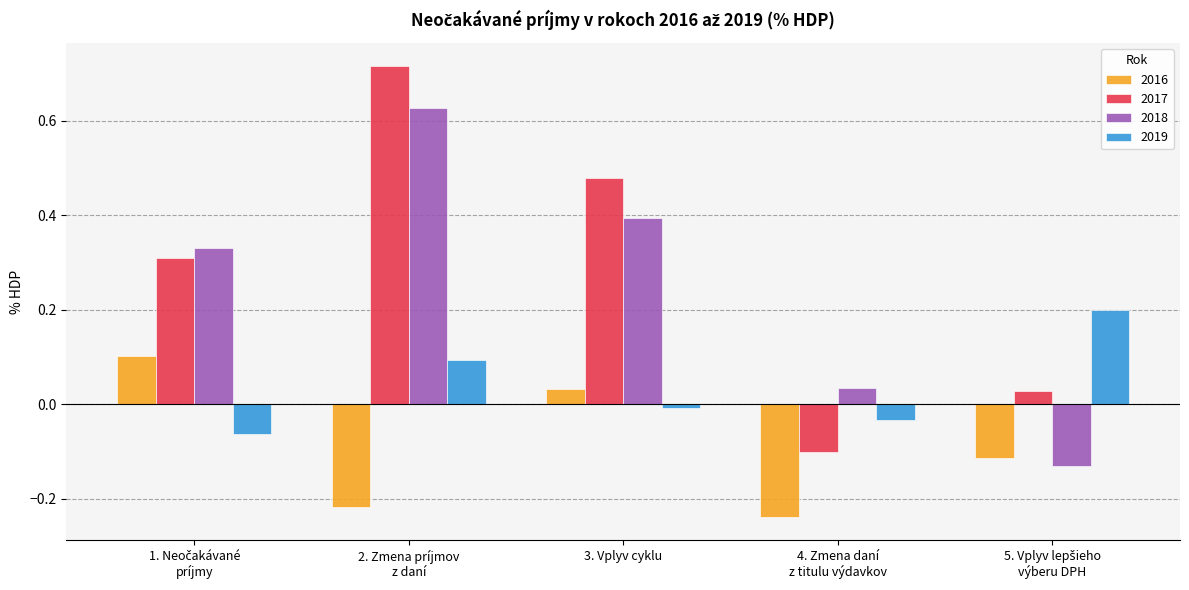

The value of 2018 at 3. Vplyv cyklu is 0.6. True or false?

False